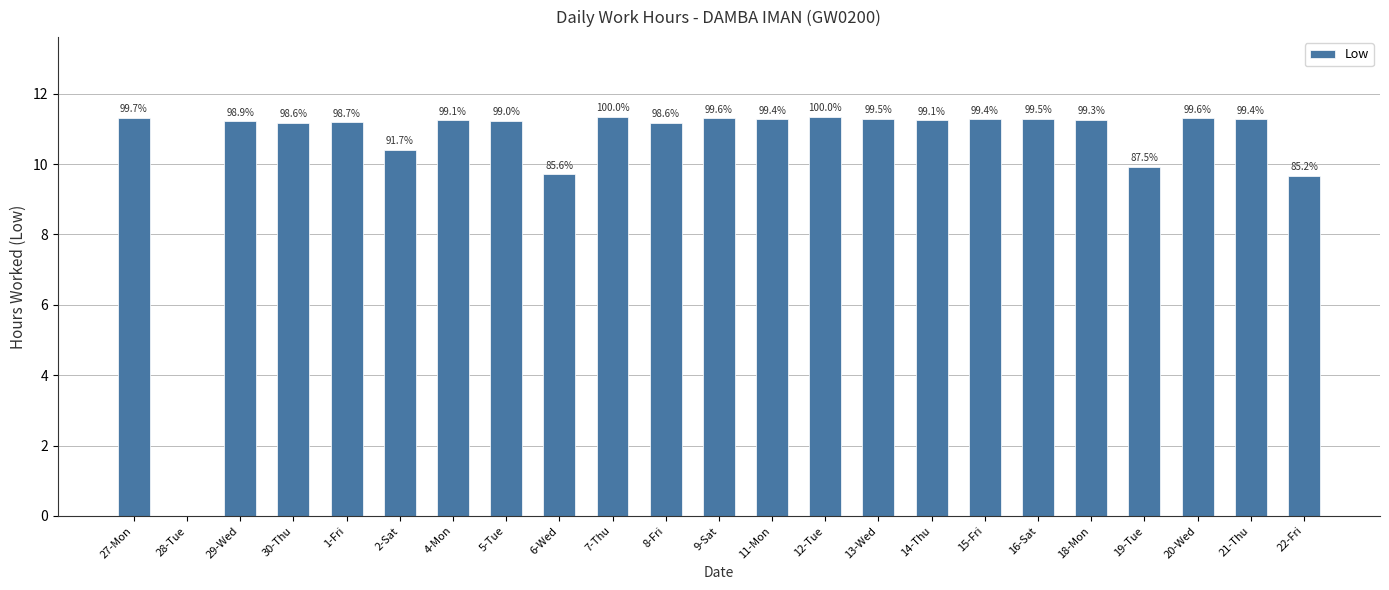

What is the greatest value displayed?

11.3